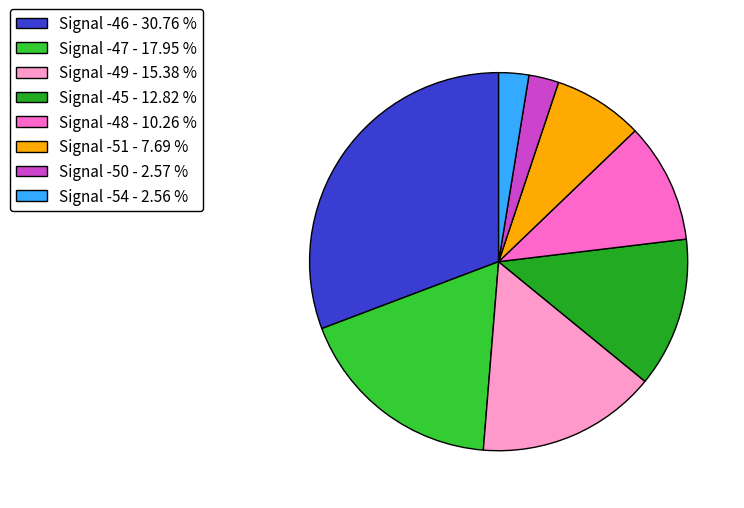

Do Signal -49 - 15.38 % and Signal -46 - 30.76 % together represent more than half of the pie?

No